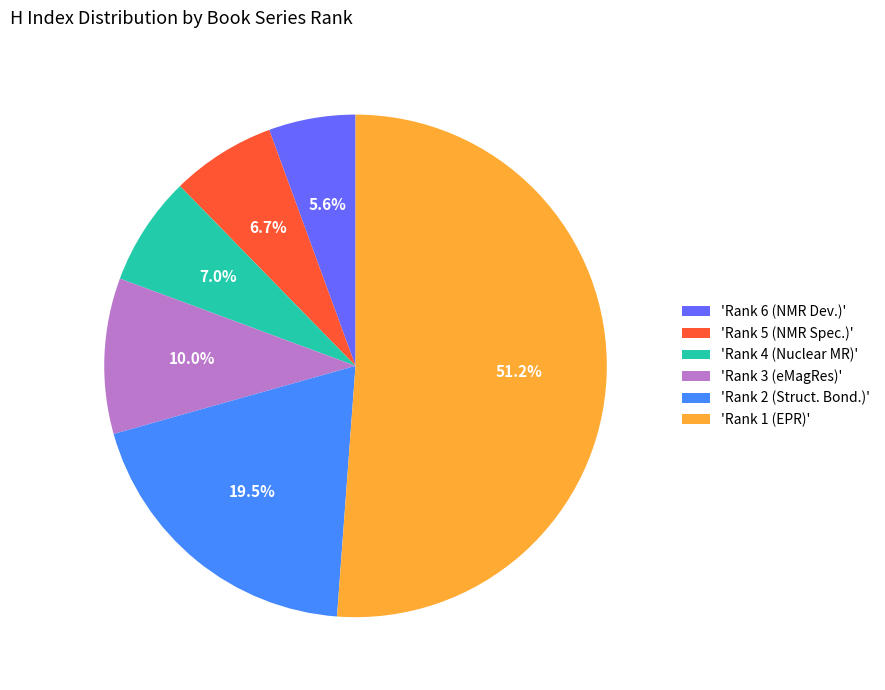

What is the smallest slice in the pie chart?

'Rank 6 (NMR Dev.)'